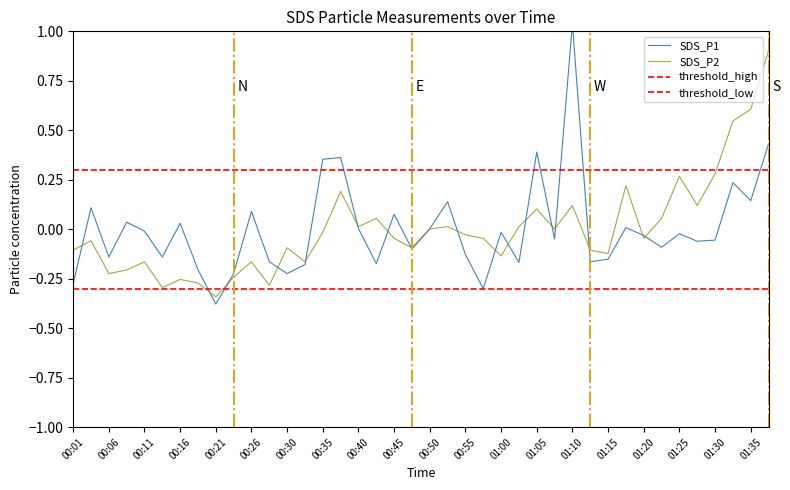

Reading left to right, transcribe all the data shown in this chart.

SDS_P1: -0.3	0.1	-0.1	0.0	-0.0	-0.1	0.0	-0.2	-0.4	-0.2	0.1	-0.2	-0.2	-0.2	0.4	0.4	0.0	-0.2	0.1	-0.1	0.0	0.1	-0.1	-0.3	-0.0	-0.2	0.4	-0.0	1.0	-0.2	-0.2	0.0	-0.0	-0.1	-0.0	-0.1	-0.1	0.2	0.1	0.4
SDS_P2: -0.1	-0.1	-0.2	-0.2	-0.2	-0.3	-0.3	-0.3	-0.3	-0.2	-0.2	-0.3	-0.1	-0.2	-0.0	0.2	0.0	0.1	-0.0	-0.1	0.0	0.0	-0.0	-0.0	-0.1	0.0	0.1	0.0	0.1	-0.1	-0.1	0.2	-0.0	0.1	0.3	0.1	0.3	0.5	0.6	0.9